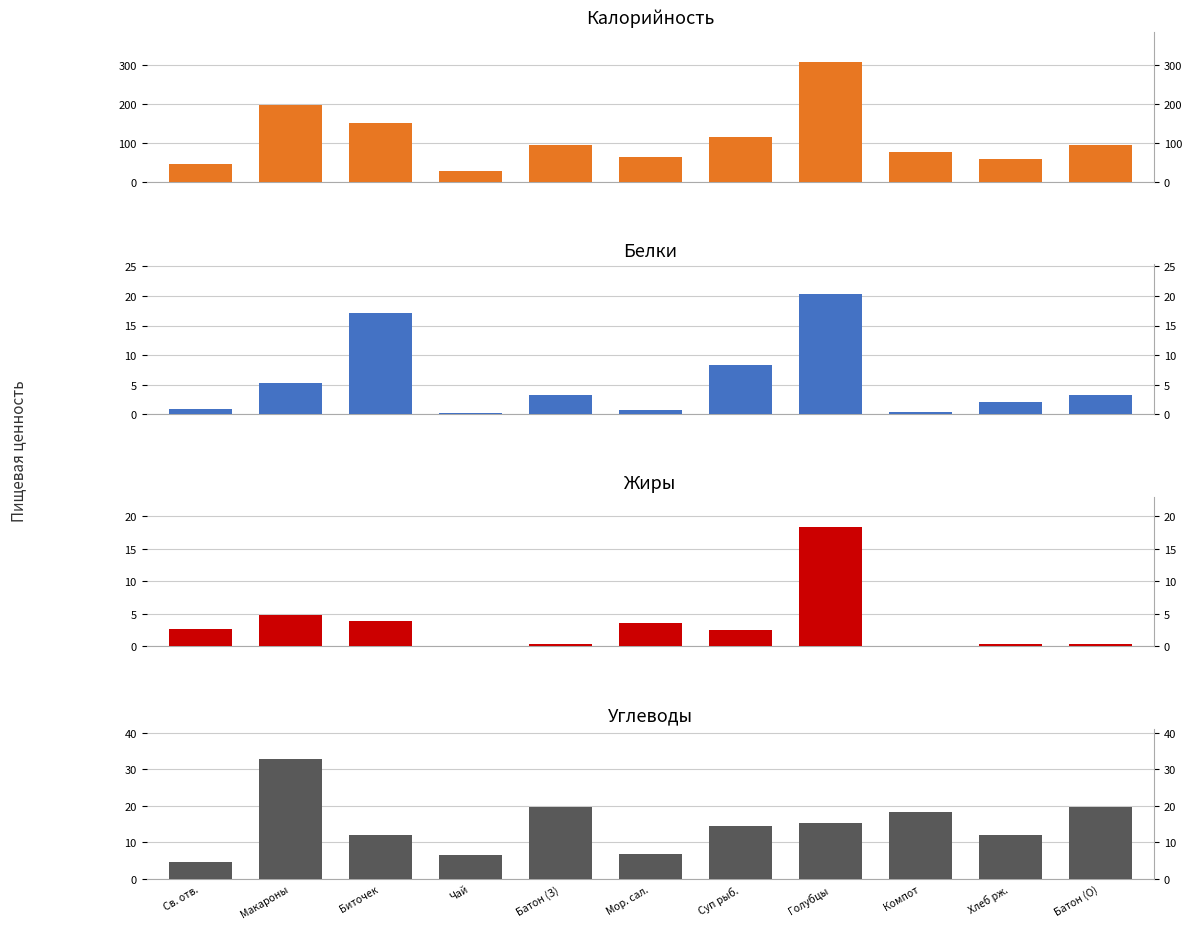

Which has a higher value, Св. отв. or Чай?

Св. отв.